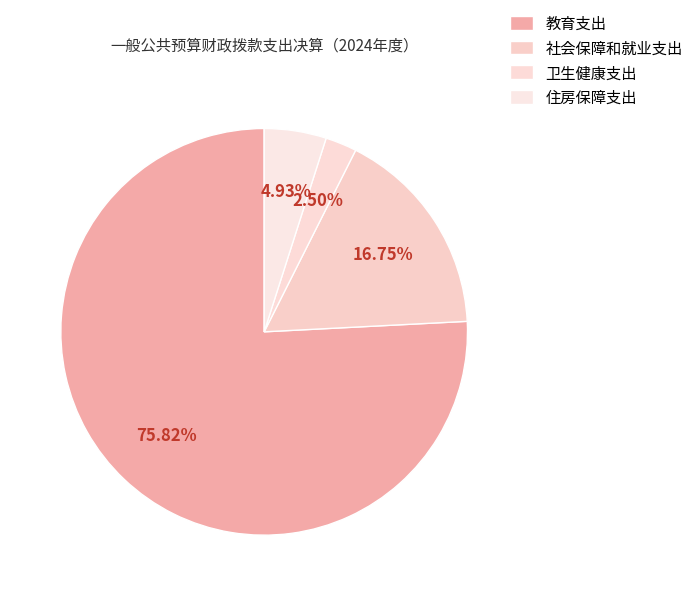

How many slices are in this pie chart?

4